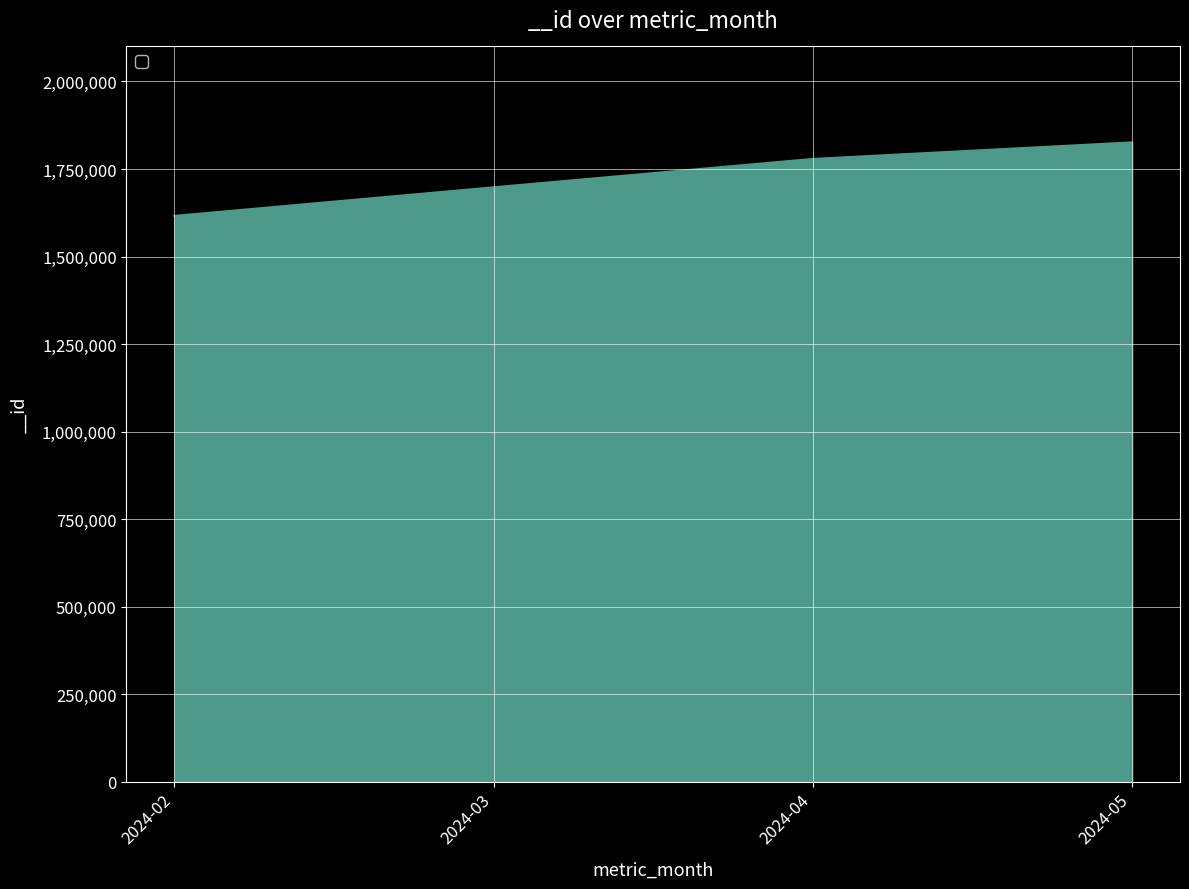

Is it true that the value at 2024-04 is 1778841?

True